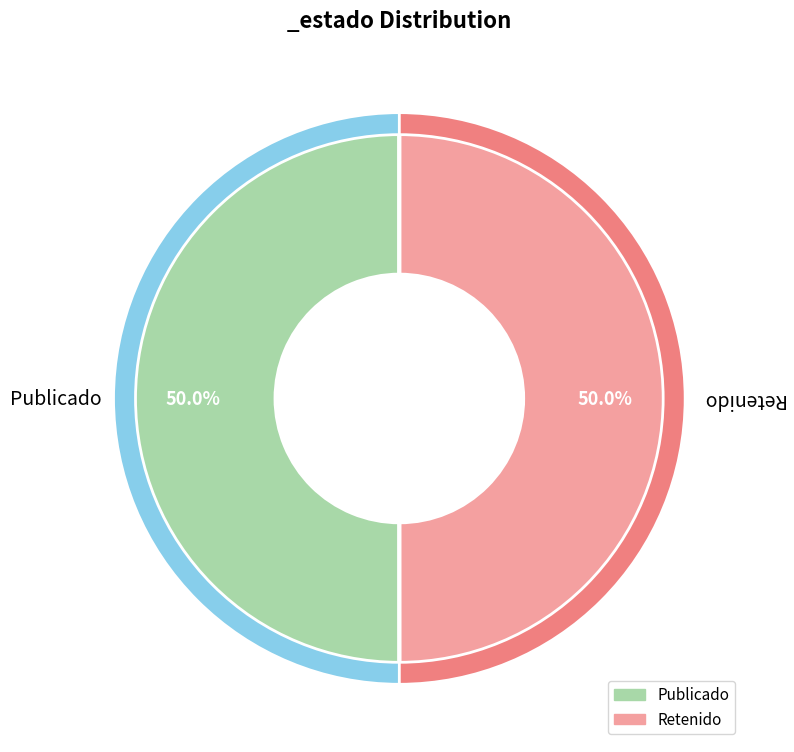

Rank the categories by value from lowest to highest.

RET, PUB